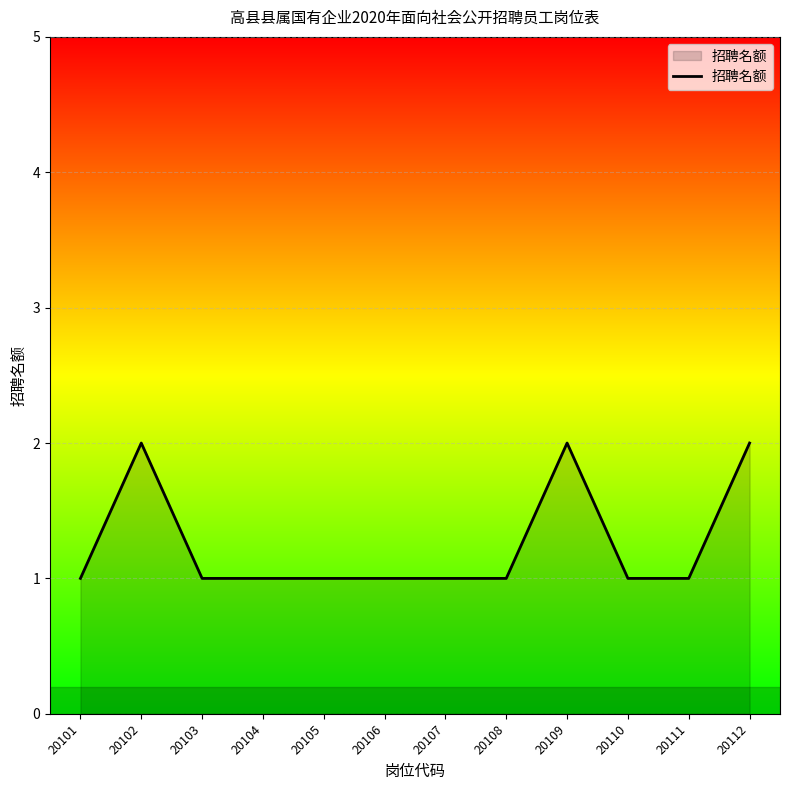

At which category does the data reach its first local peak?

20102